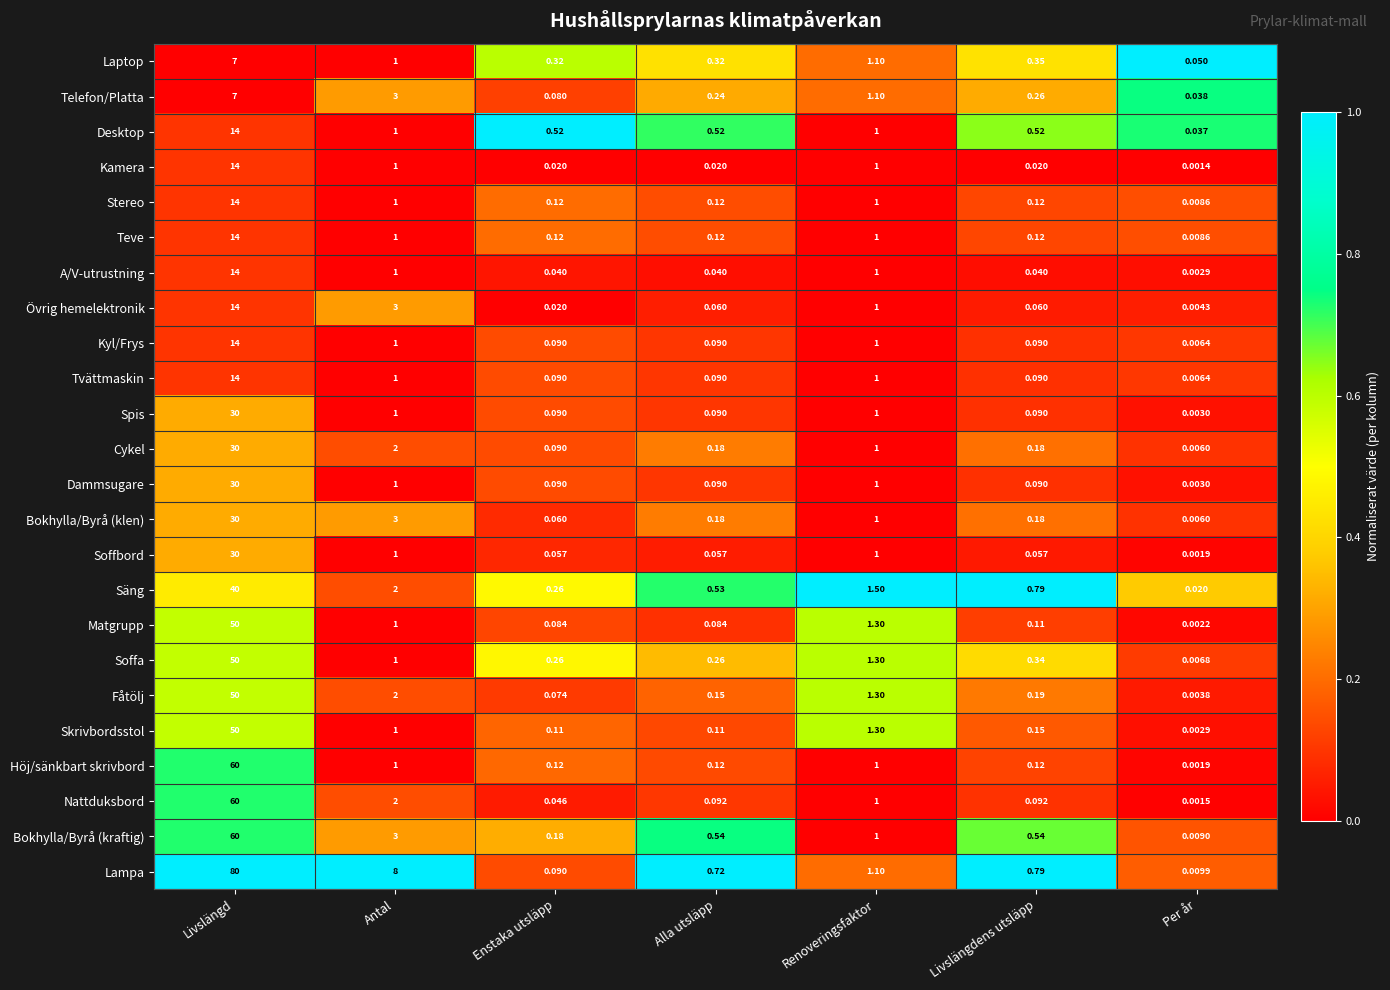

At which category is the sum across all series the highest?

Livslängd